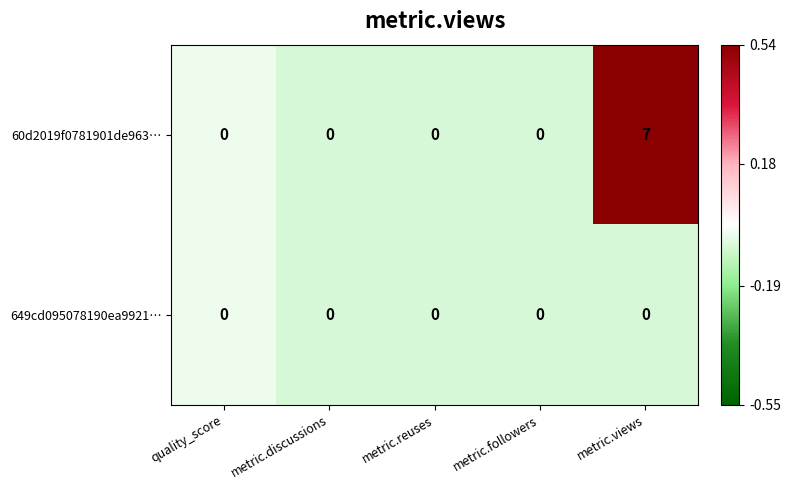

Which series has the largest range (max minus min)?

60d2019f0781901de963…